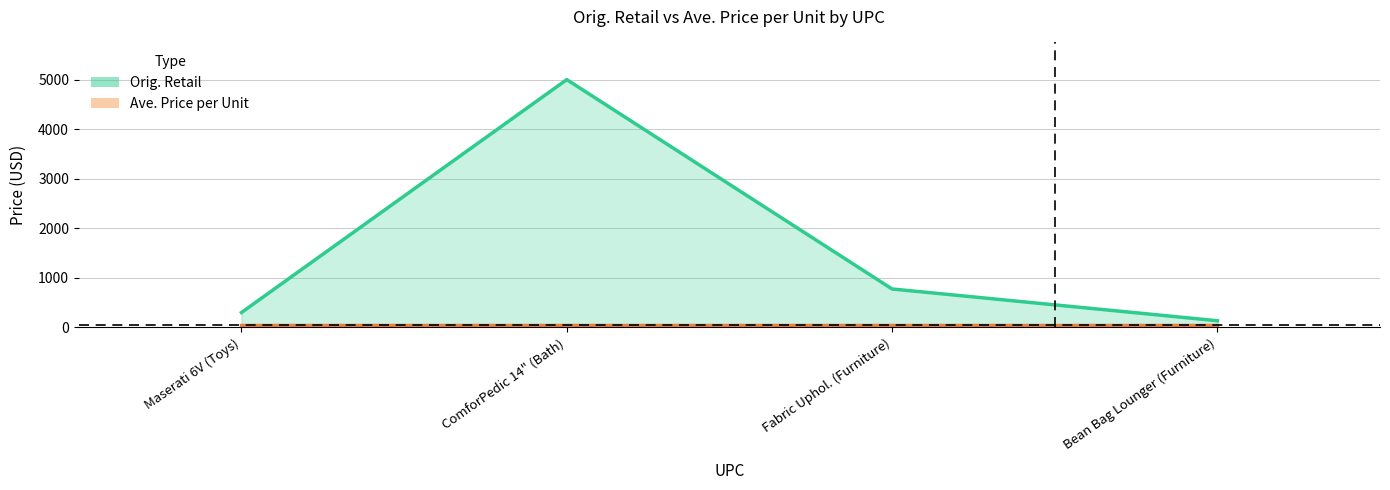

How many data points in Orig. Retail are less than 773?

2